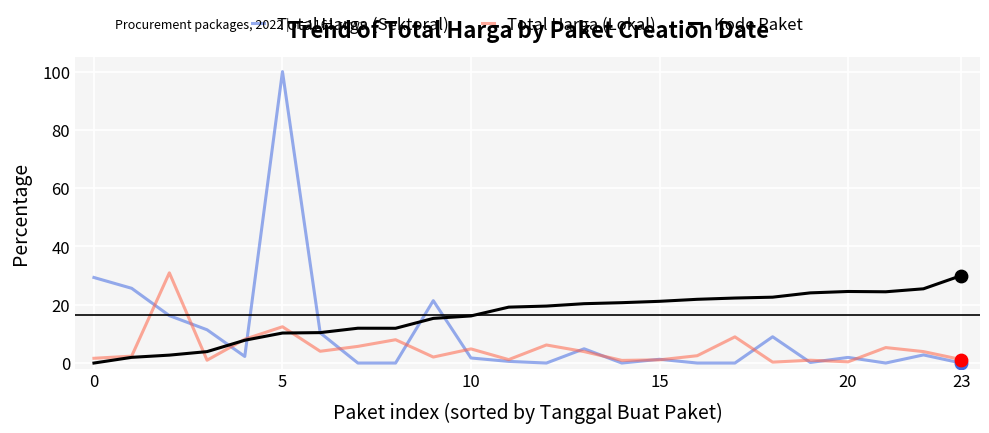

Which series has the largest range (max minus min)?

Total Harga (Sektoral)